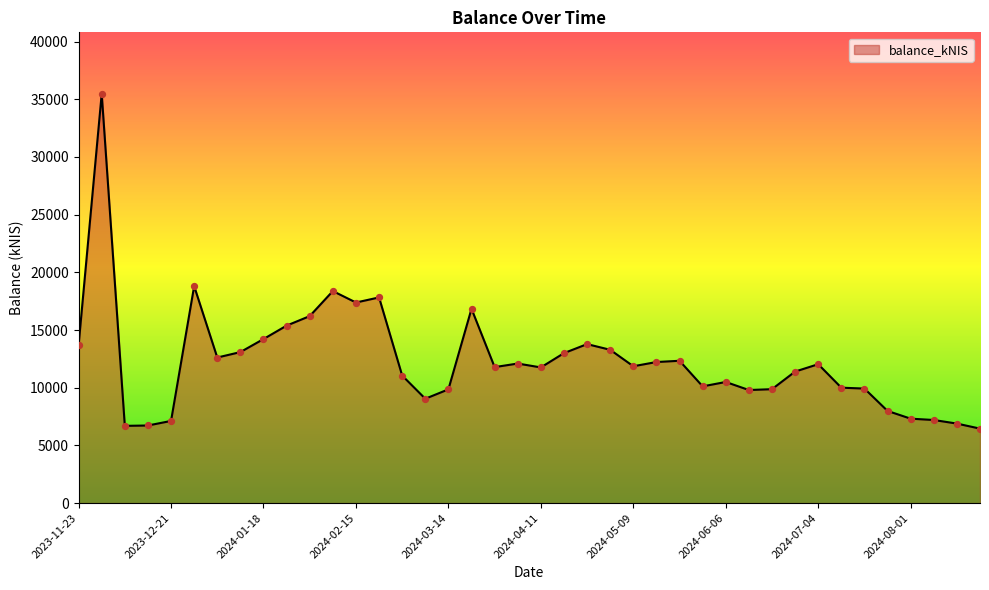

What is the smallest value displayed?

6454.1